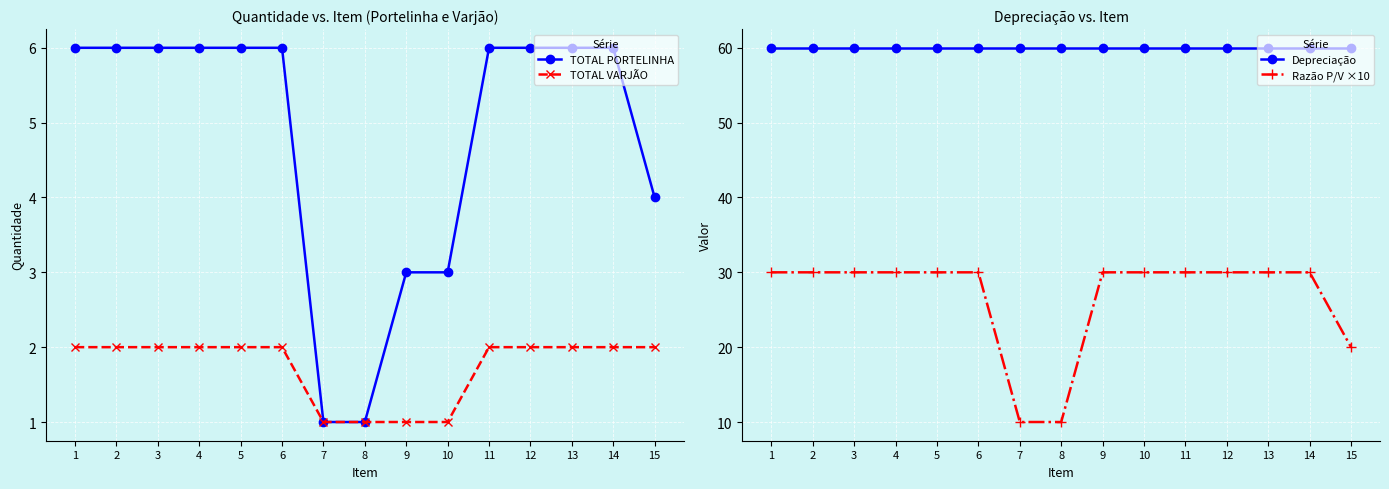

List the series in order of their peak value, lowest first.

TOTAL VARJÃO, TOTAL PORTELINHA, Razão P/V ×10, Depreciação